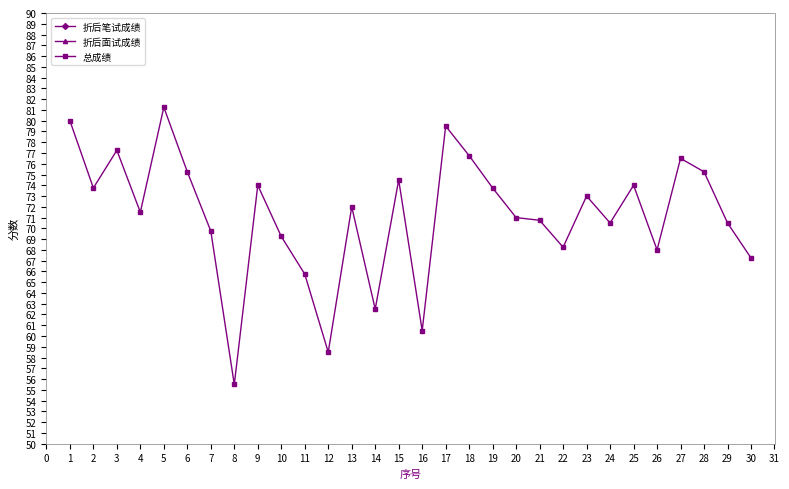

What is the approximate value of 总成绩 at 23?

73.0